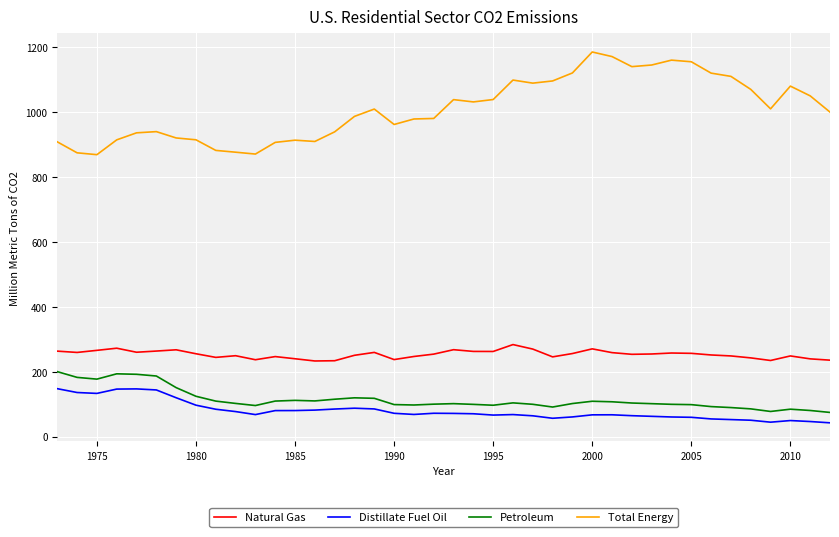

What is the average value of the Natural Gas series?

253.9